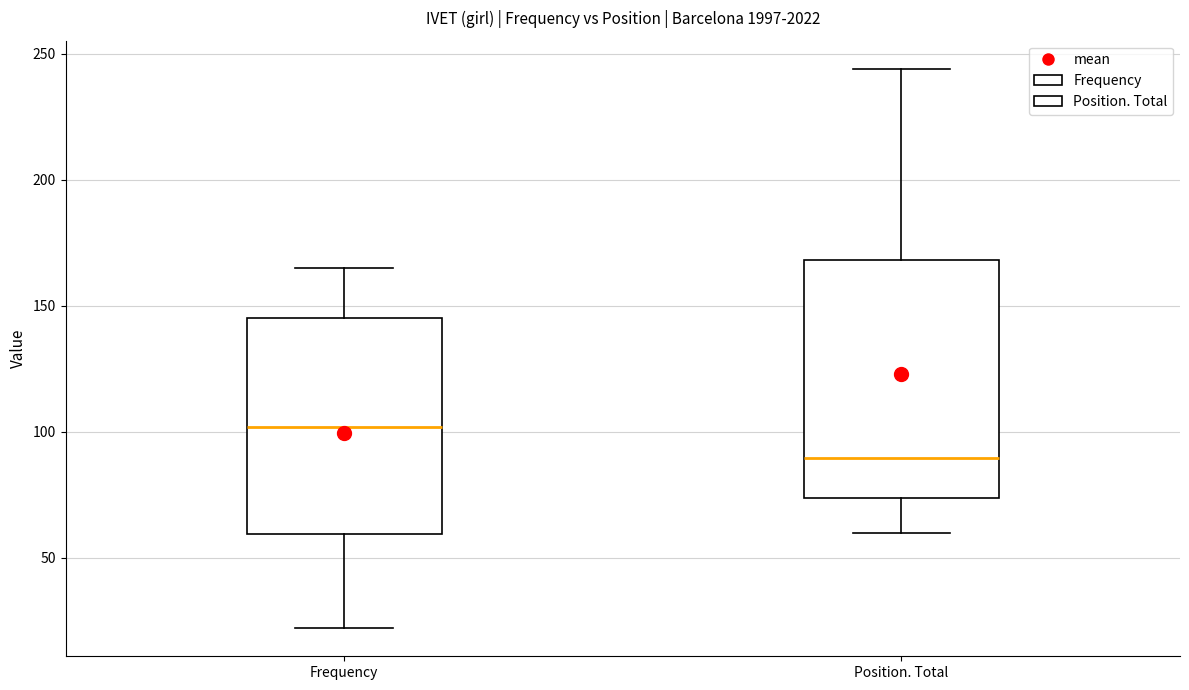

Reading left to right, transcribe this box plot: for each box, give where its median line is, the range the box spans, and where its two whiskers end, as read against the y-axis. The values are not printed on the chart, so give them approximately, as read against the axis.

Frequency: median 100, box 60 to 145, whiskers 20 to 165
Position. Total: median 90, box 75 to 170, whiskers 60 to 245